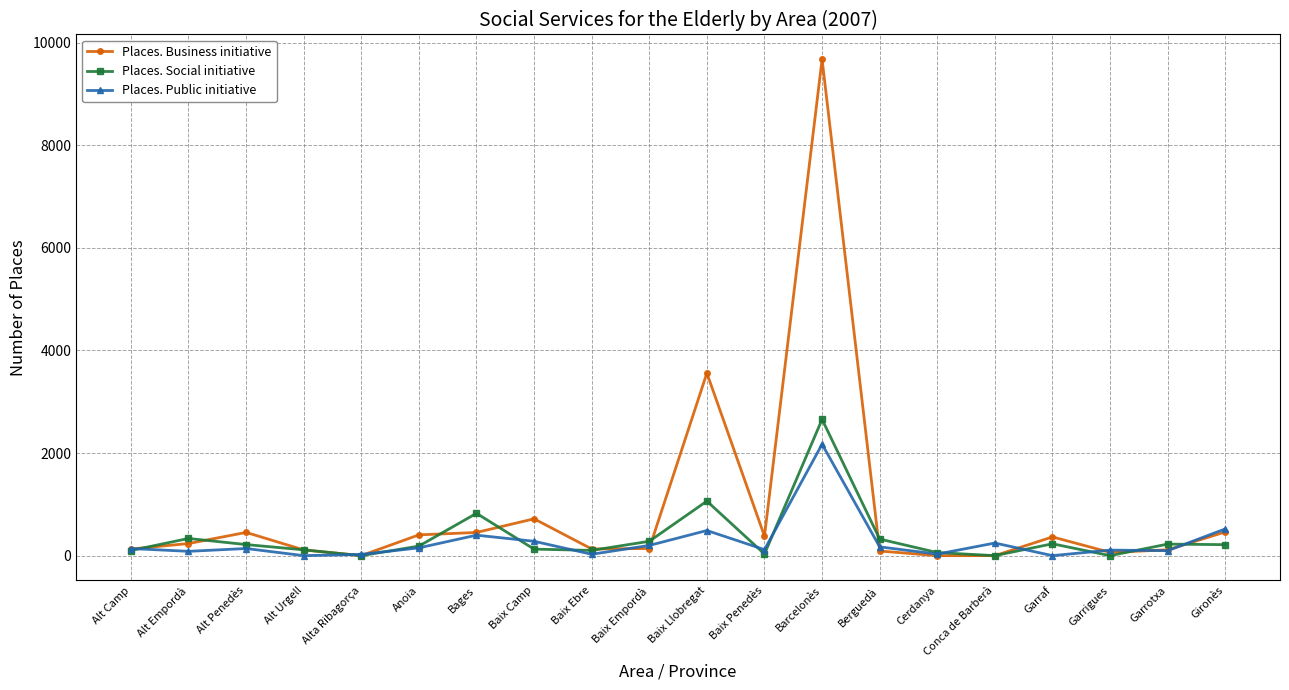

True or false: Places. Business initiative has more than 2 interior local peaks.

True